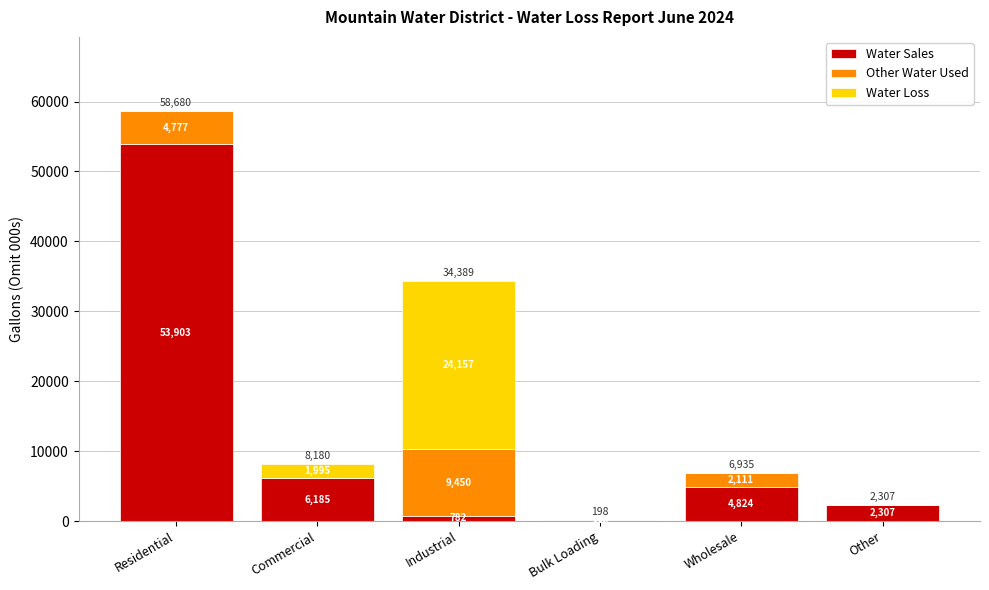

At which label does Water Sales reach its peak?

Residential